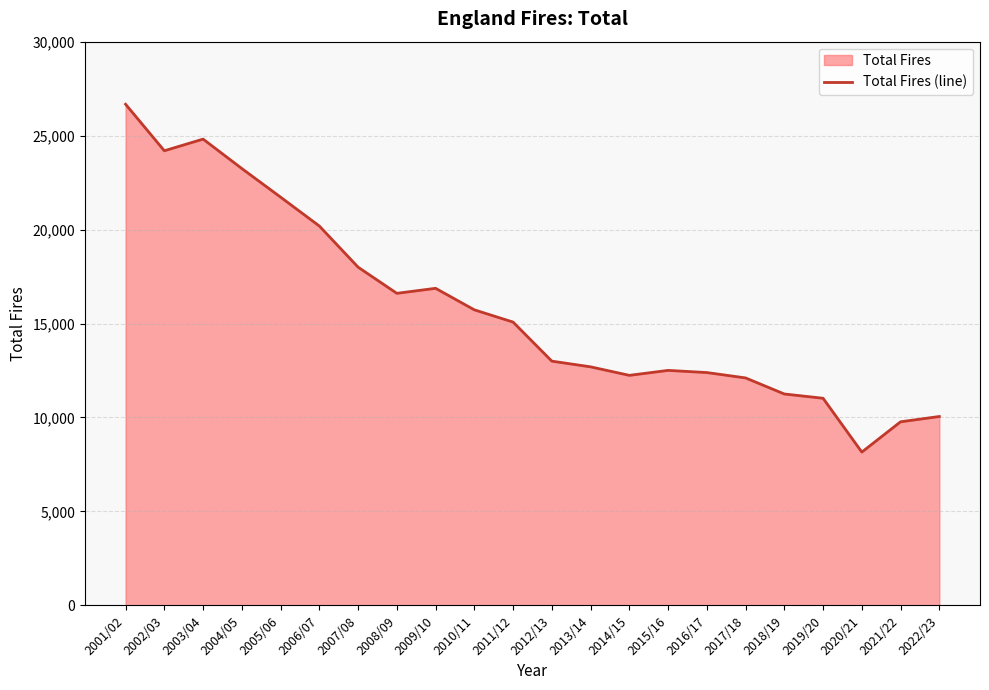

What is the ratio of the value at 2010/11 to the value at 2011/12?

1.0